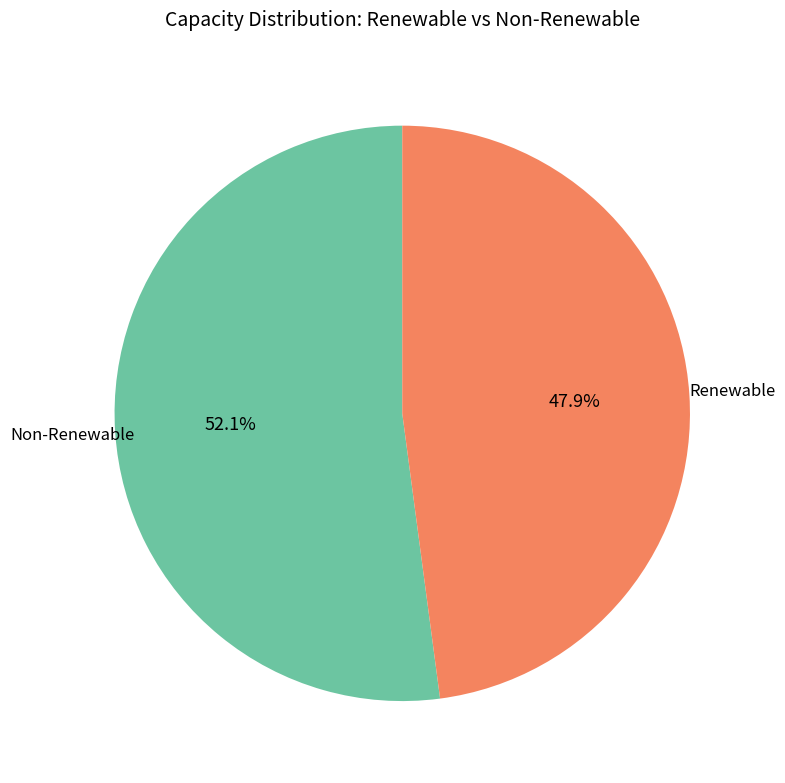

Which has a higher value, Non-Renewable or Renewable?

Non-Renewable